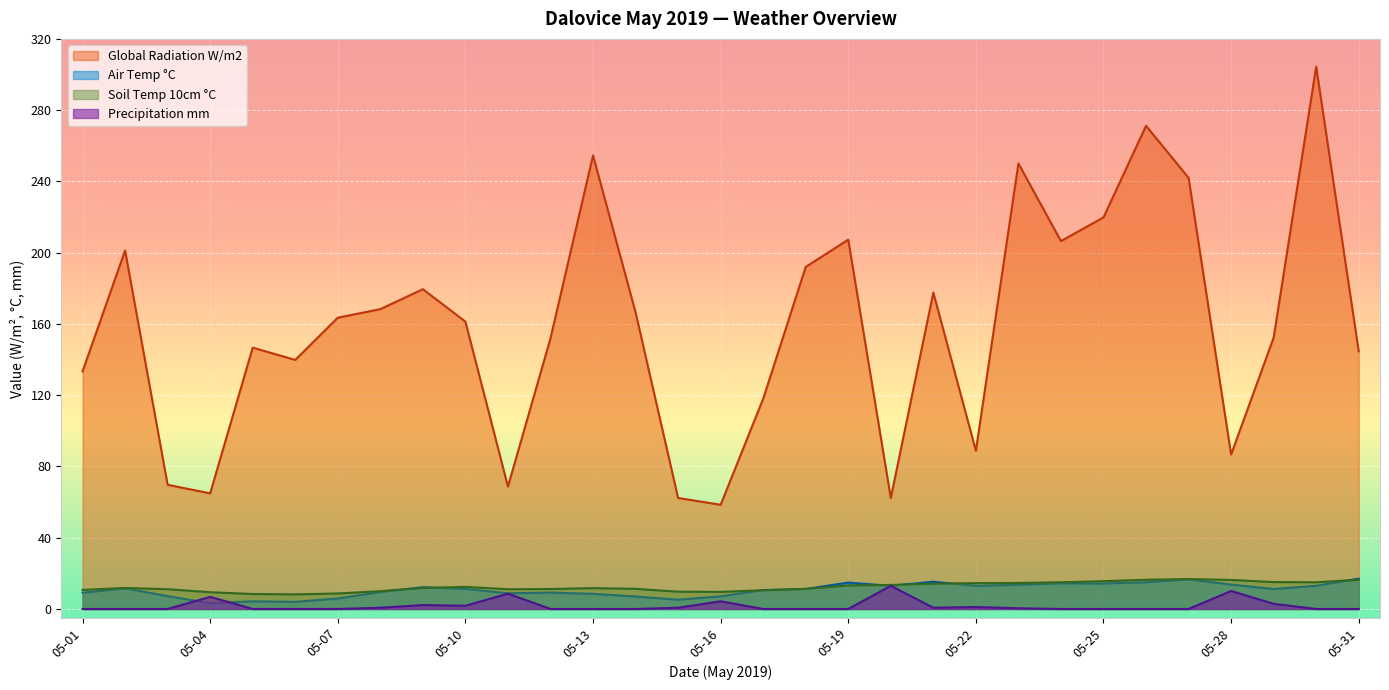

In Precipitation mm, how many points are lower than both neighbors (excluding endpoints)?

2